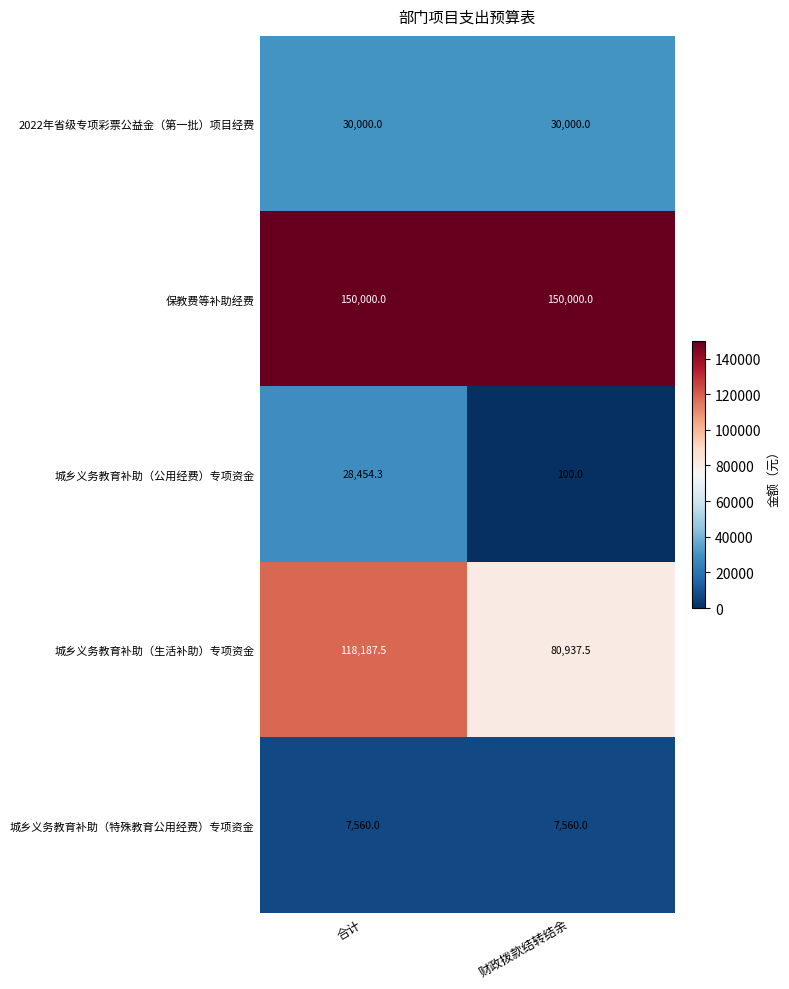

What is the difference between the highest and lowest values at 合计?

142440.0